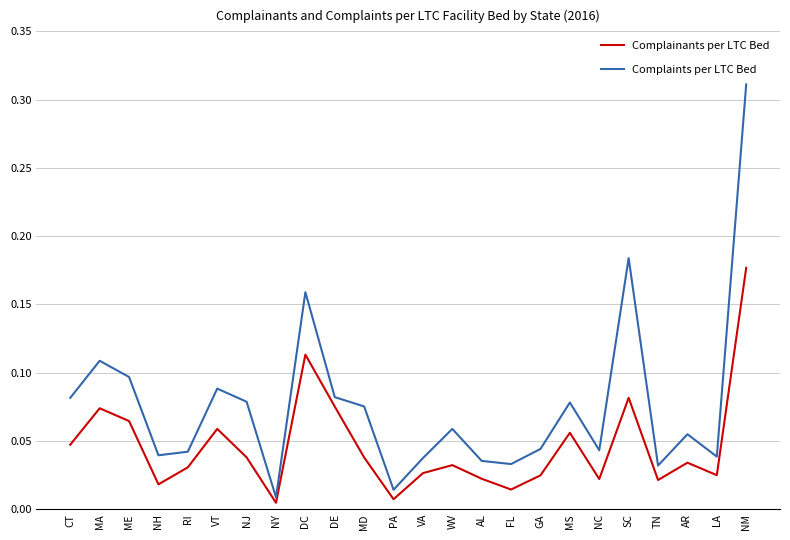

True or false: Complainants per LTC Bed and Complaints per LTC Bed intersect in this chart.

False